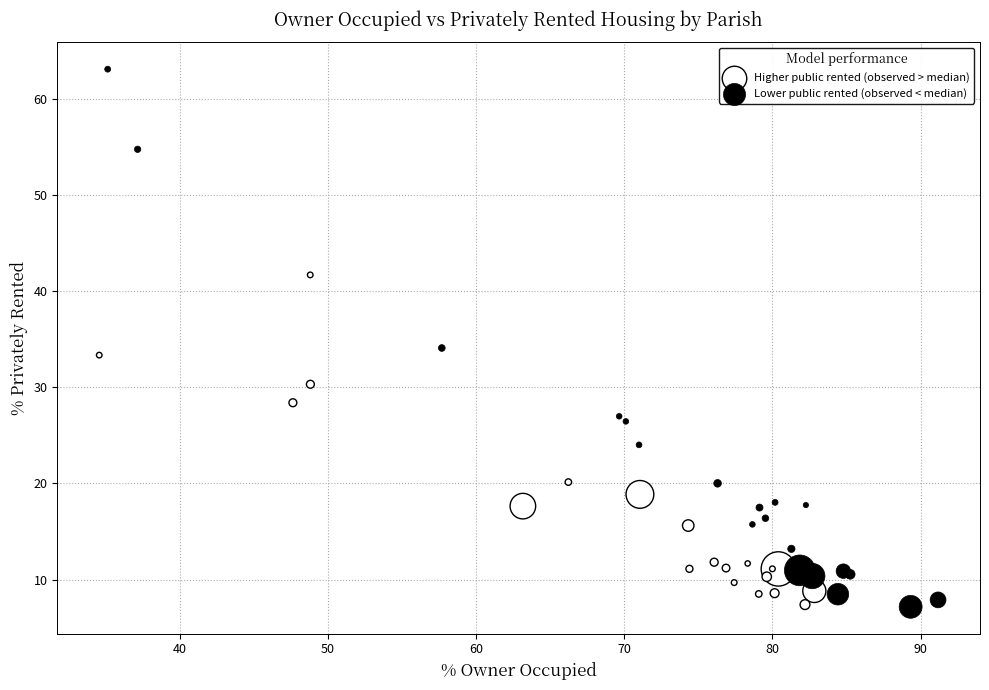

Which series reaches the maximum Y coordinate?

Lower public rented (observed < median)